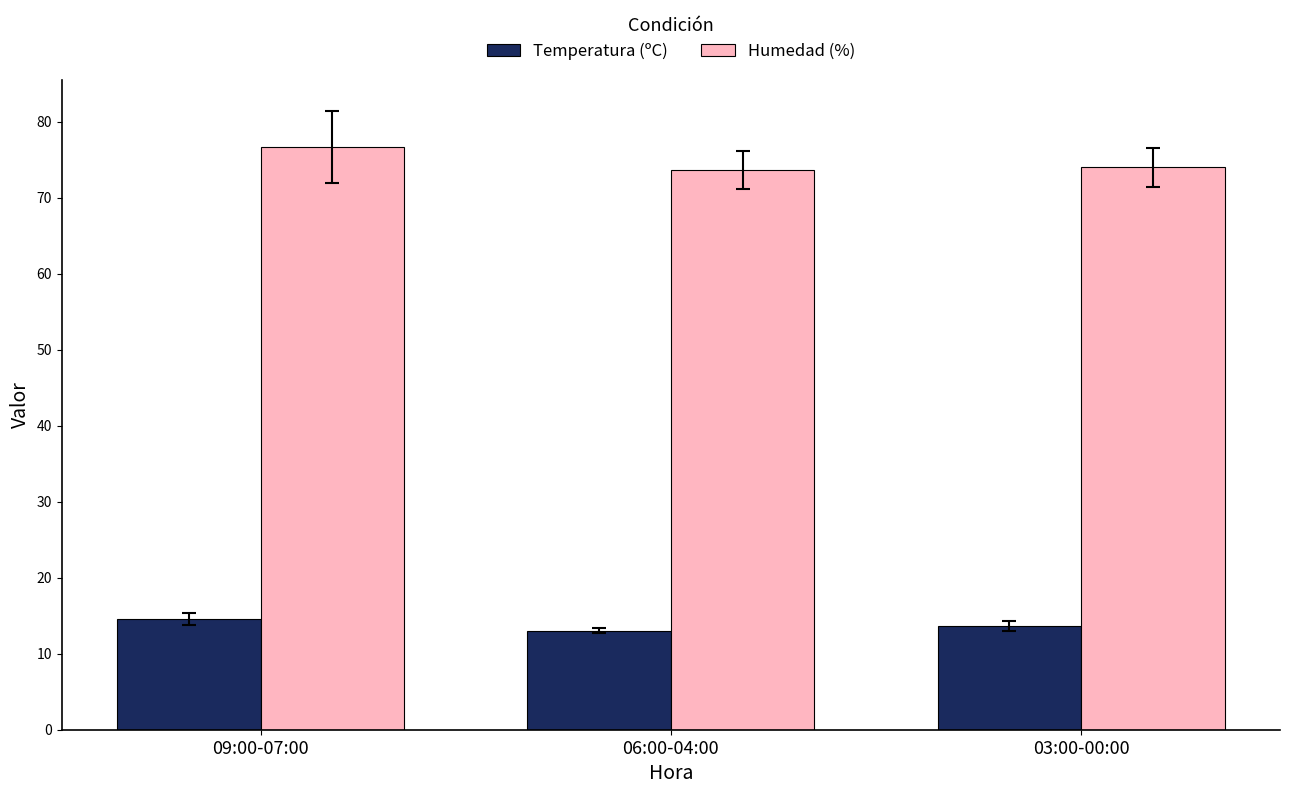

What is the smallest value displayed?

13.0